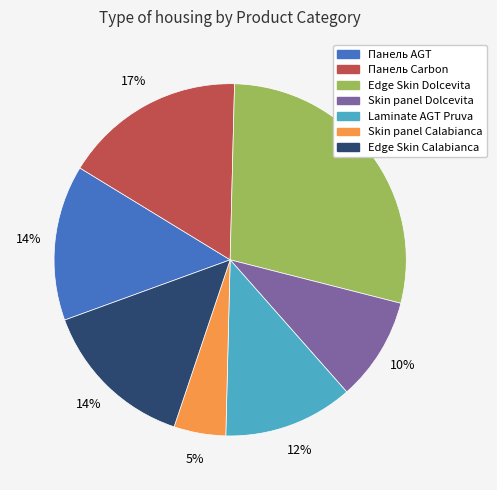

True or false: Панель AGT accounts for 3% of the total.

False